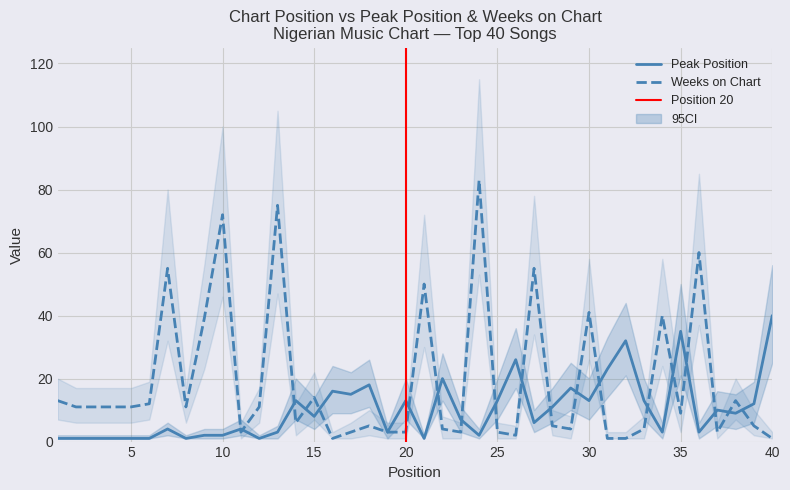

Between 29 and 3, which is larger?

29